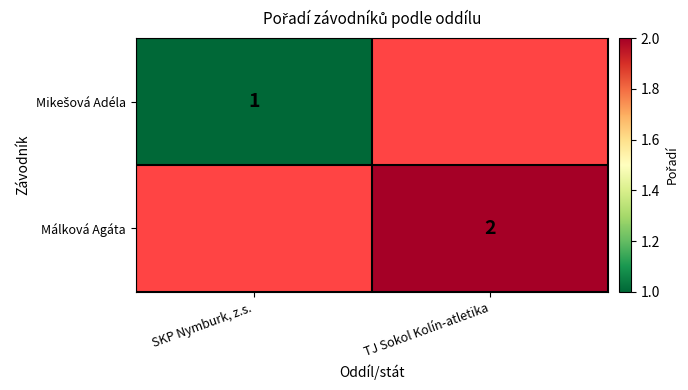

At which category does the chart reach its peak across all series?

TJ Sokol Kolín-atletika